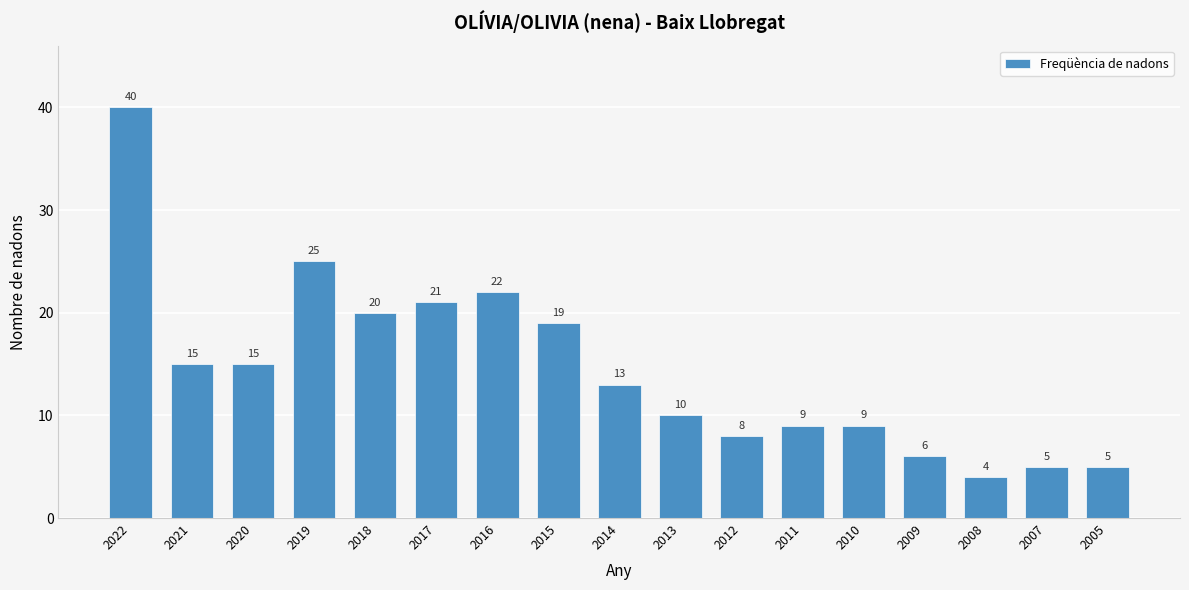

Reading left to right, extract all data points from this chart.

2022=40	2021=15	2020=15	2019=25	2018=20	2017=21	2016=22	2015=19	2014=13	2013=10	2012=8	2011=9	2010=9	2009=6	2008=4	2007=5	2005=5